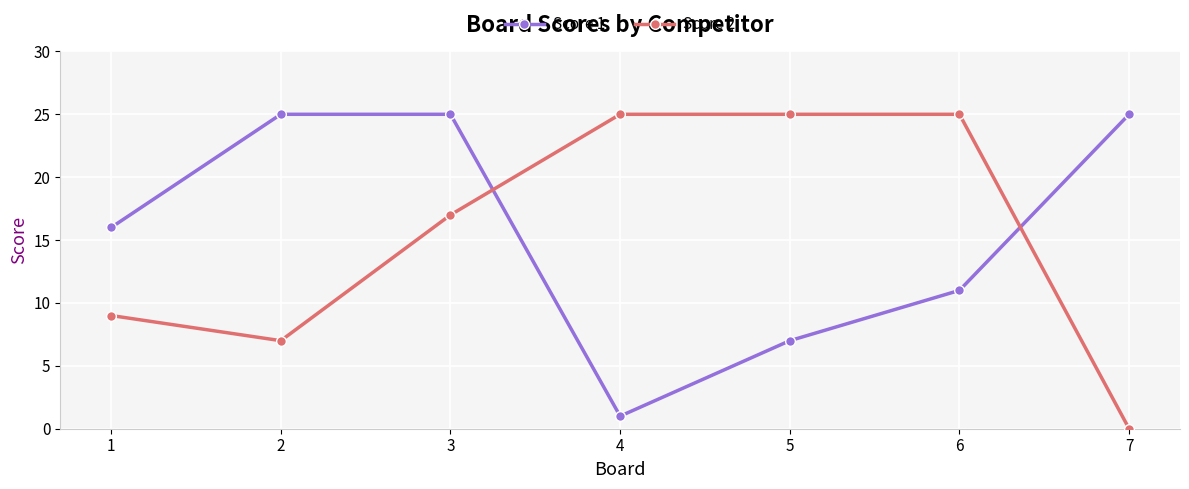

What is the average value of the Score 1 series?

16